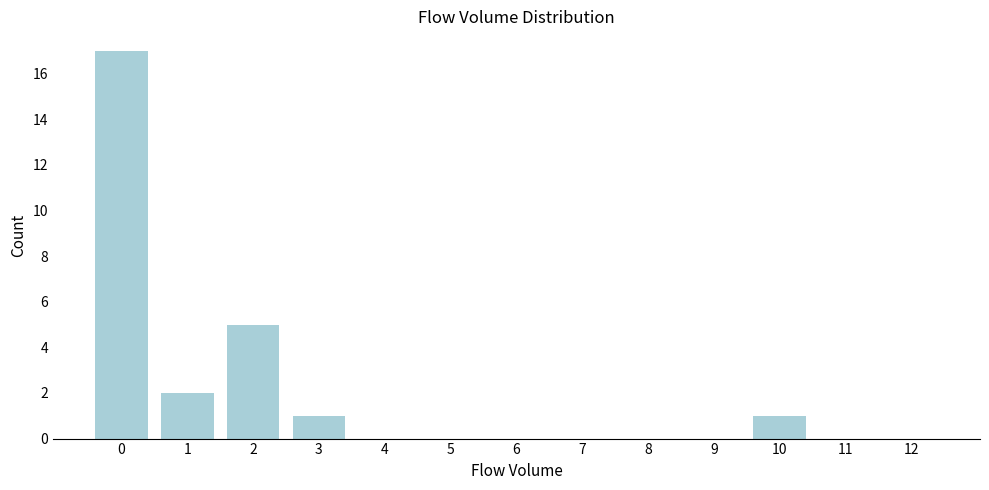

Reading left to right, list all the values displayed in this chart.

0=17	1=2	2=5	3=1	4=0	5=0	6=0	7=0	8=0	9=0	10=1	11=0	12=0